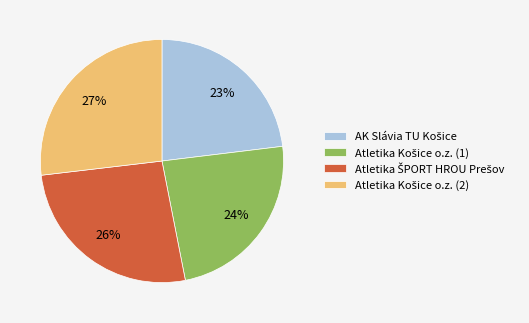

To the nearest percent, what is the difference between the largest and smallest slice percentages?

4%